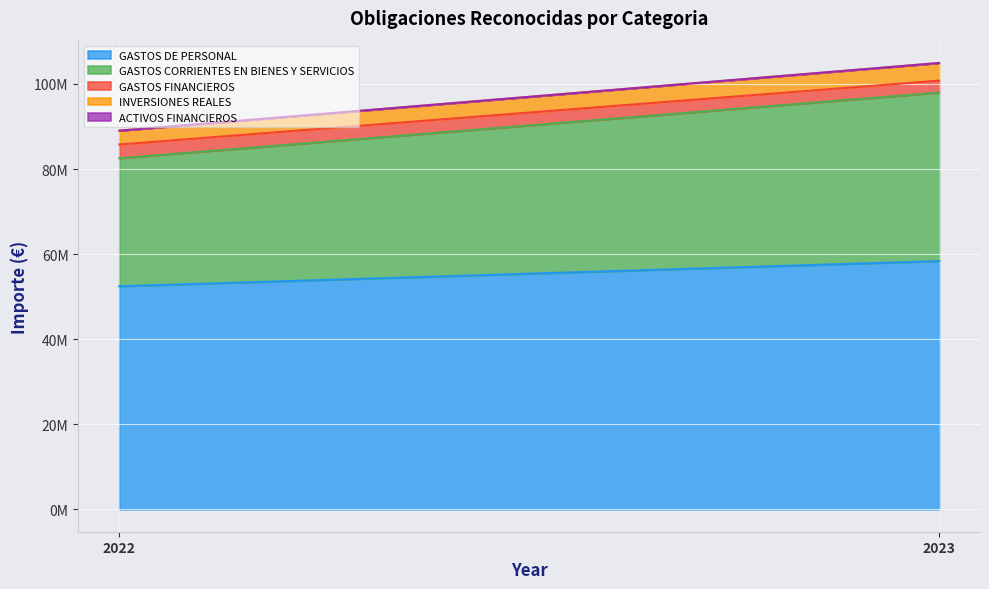

Is the value of ACTIVOS FINANCIEROS at 2022 greater than the value of INVERSIONES REALES at 2022?

No